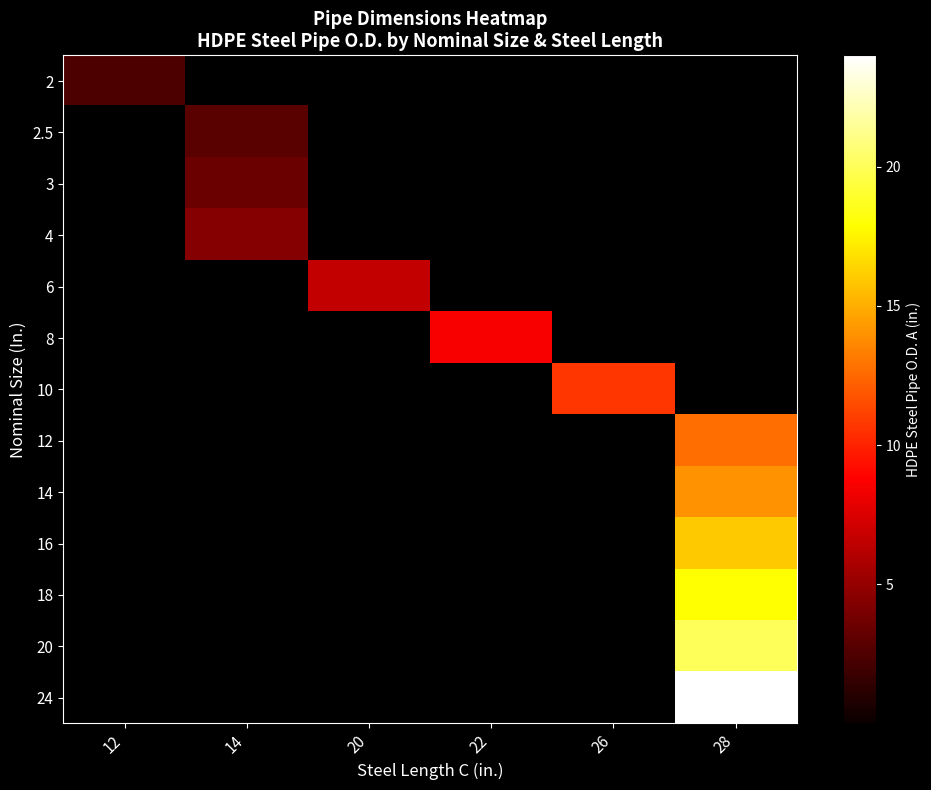

What is the total value across all series at 20?

6.6